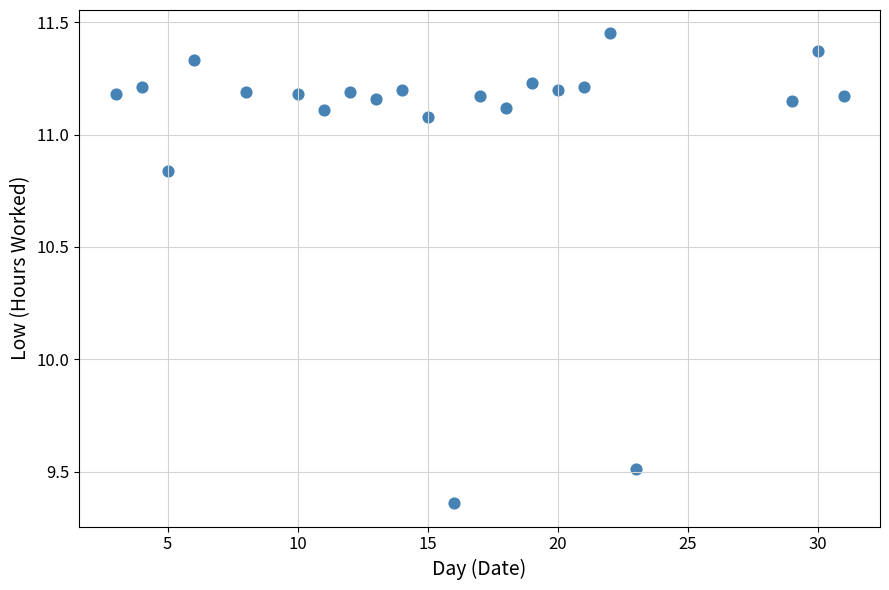

What Y value in the scatter plot is closest to 10?

9.5